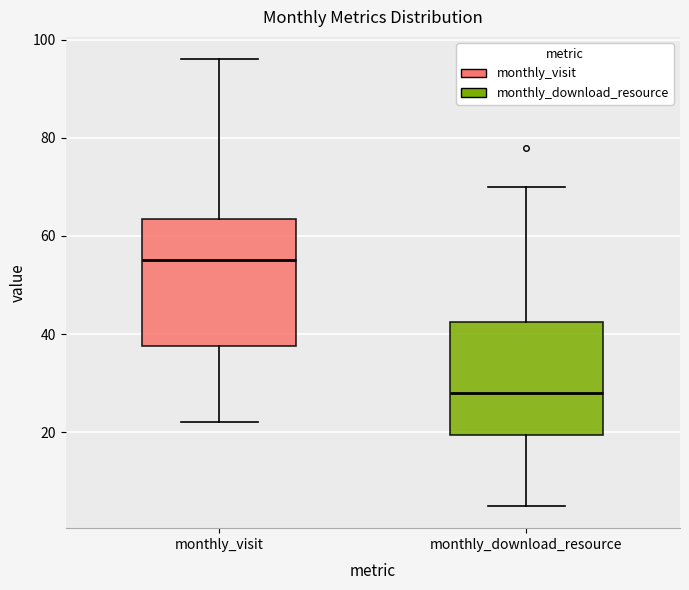

Which box has the lowest median line?

monthly_download_resource